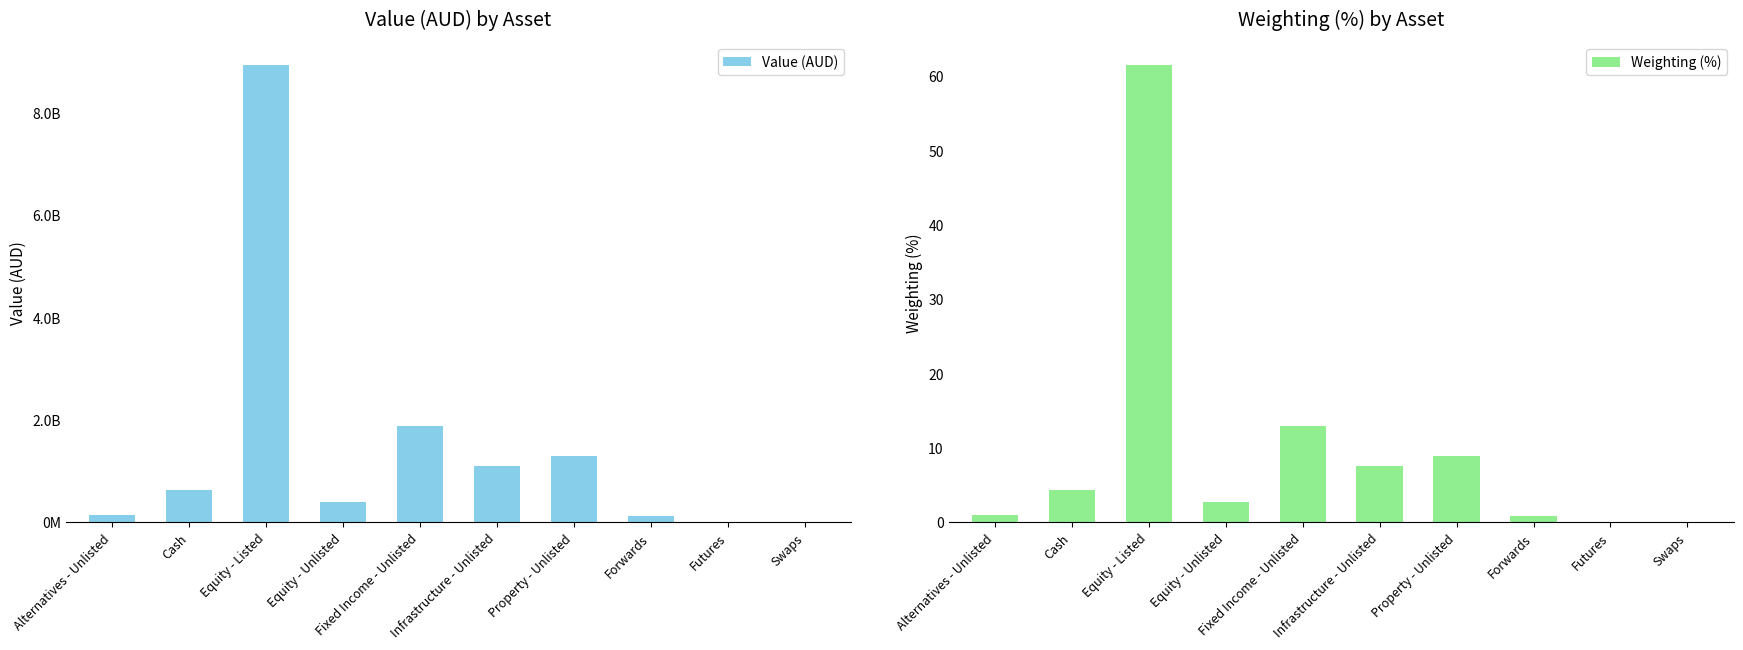

How many bars are there in each group?

2